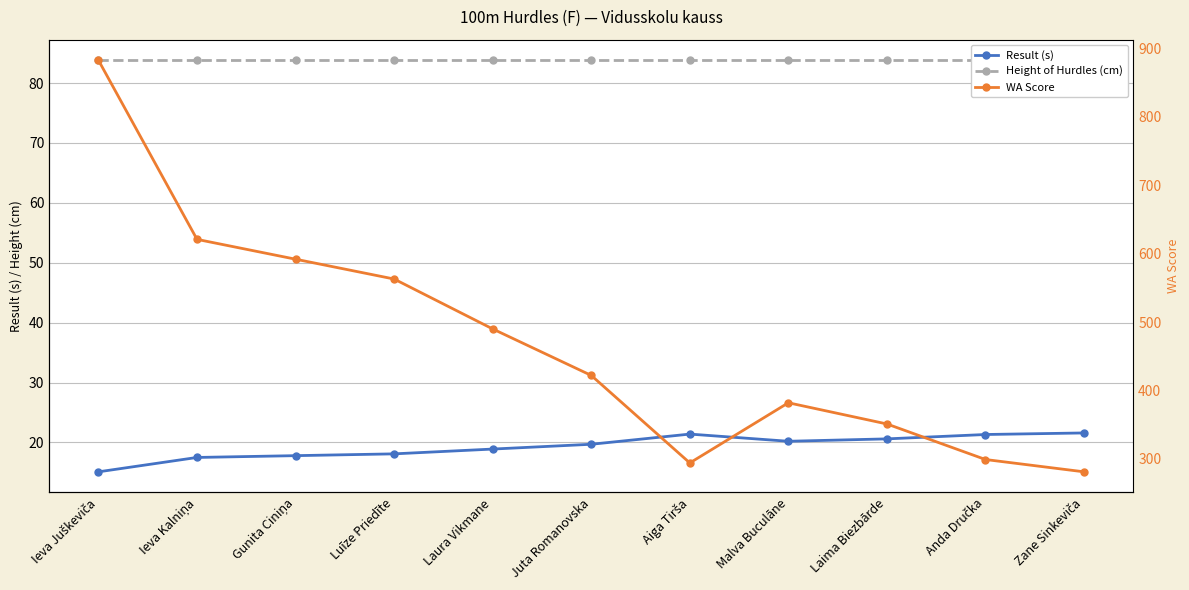

Is the value of Height of Hurdles (cm) at Laima Biezbārde greater than the value of WA Score at Gunita Ciniņa?

No